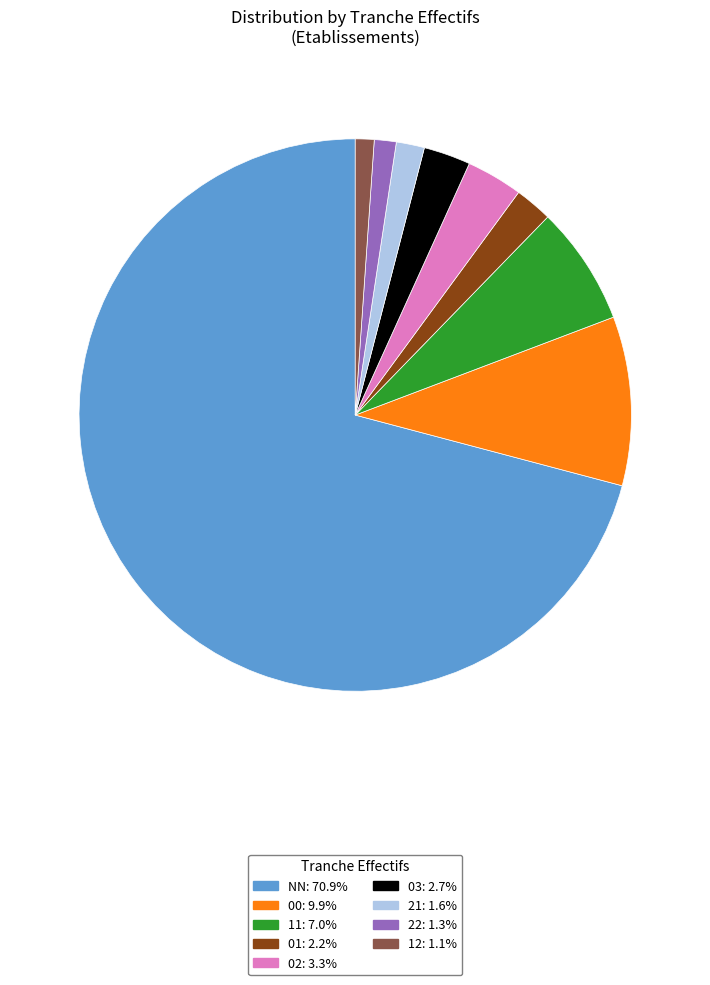

Is it true that 11 is 7% of the pie?

True